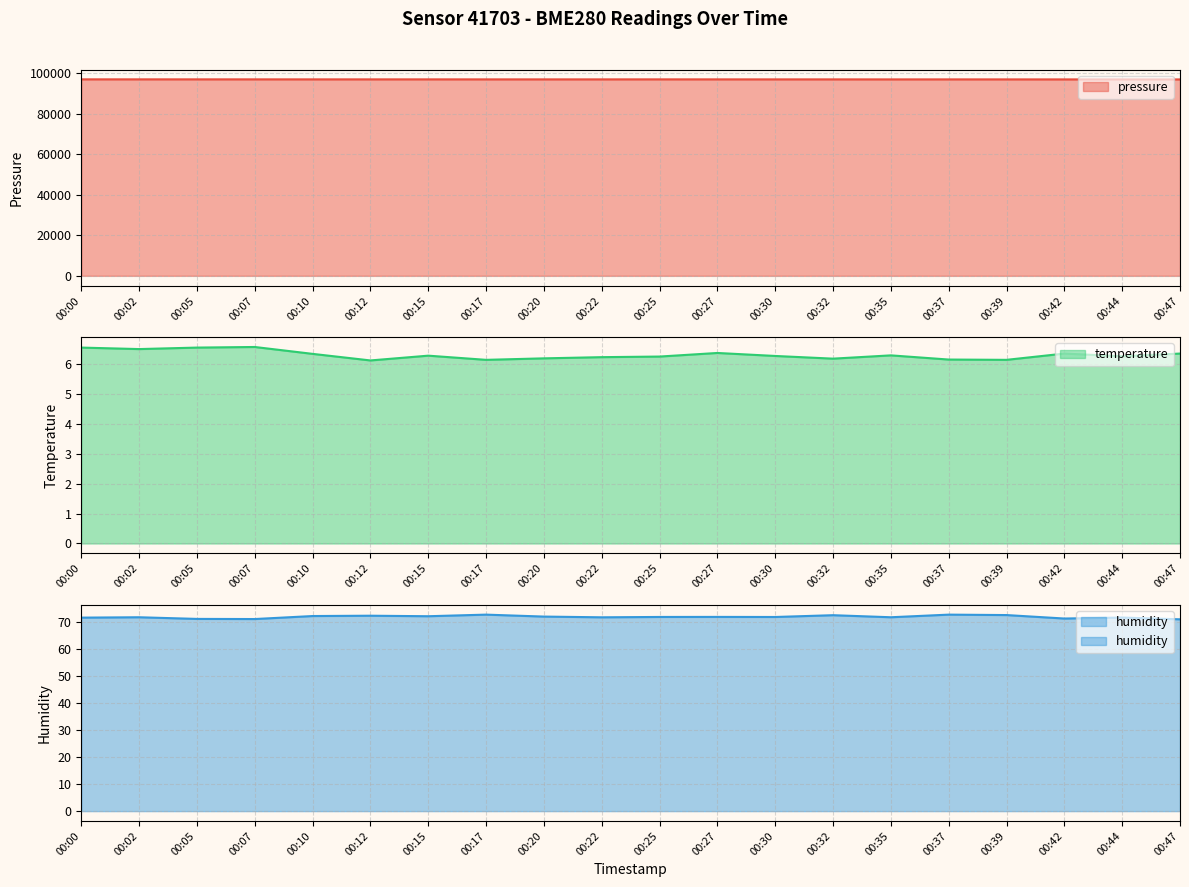

Read the pressure value at 00:25.

96967.3